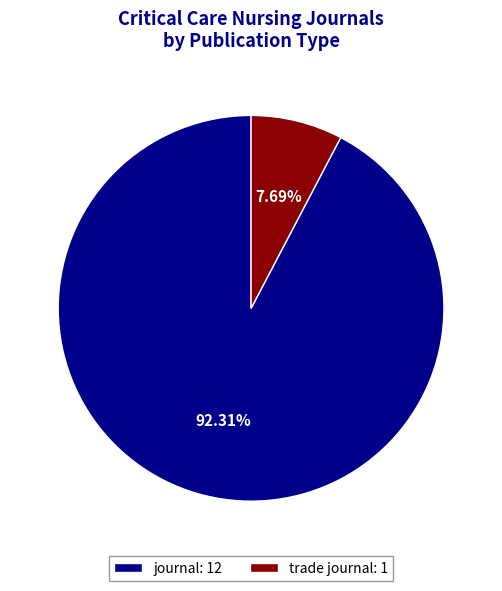

The trade journal slice represents 8% of the pie. True or false?

True